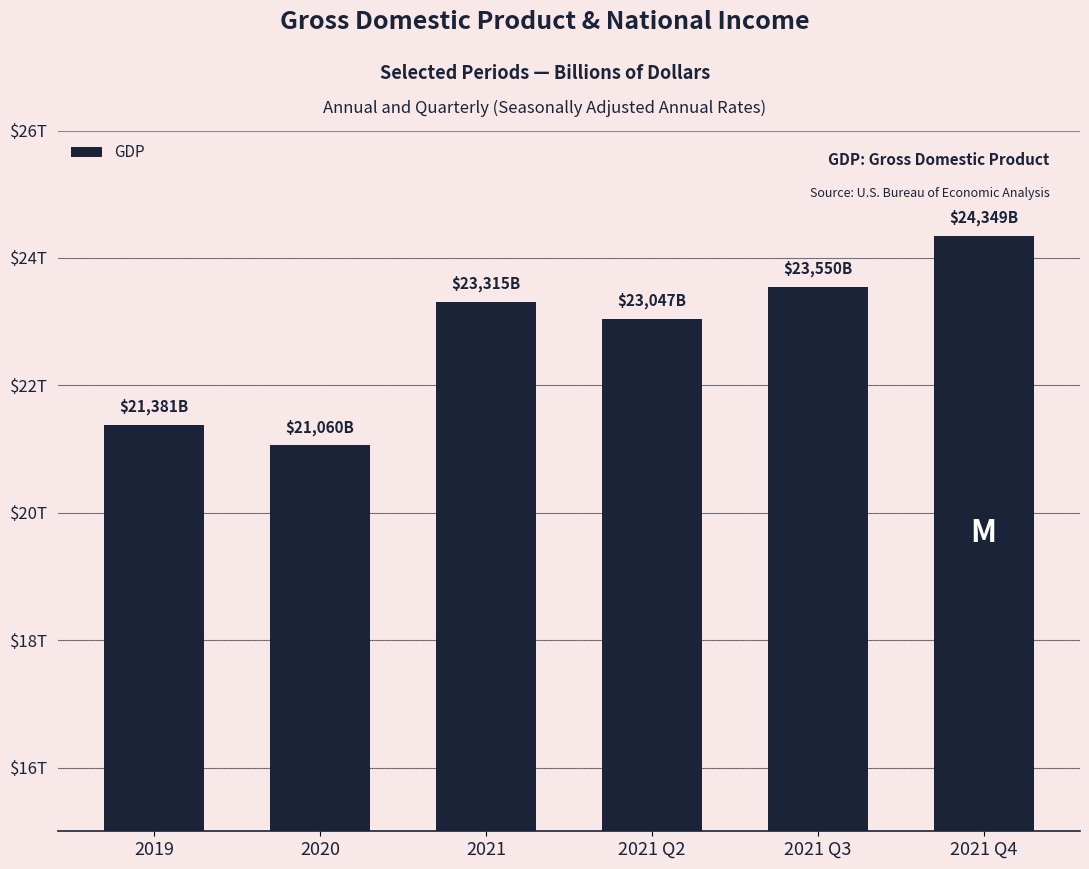

Are the bars horizontal?

No